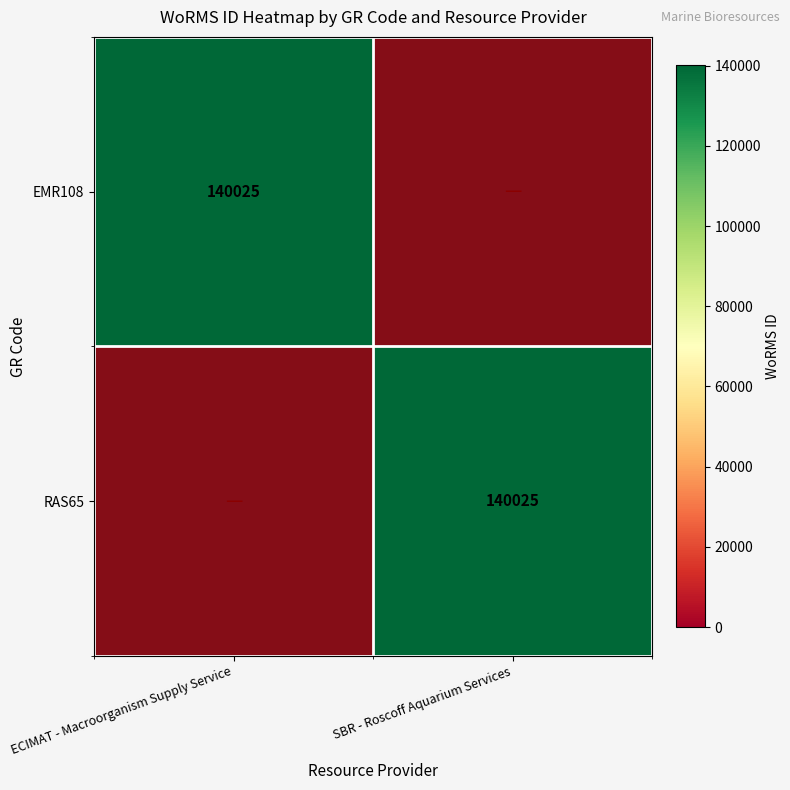

Which category has the highest value across all series?

SBR - Roscoff Aquarium Services